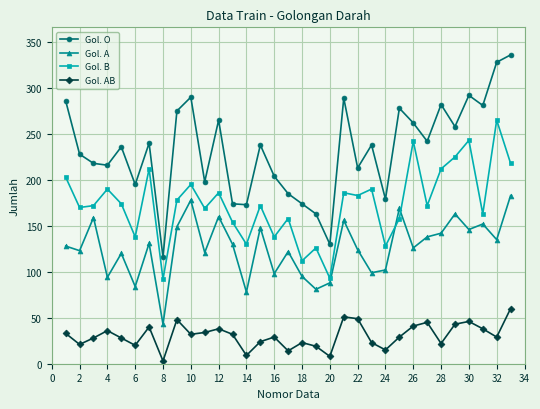

Which series has the largest total across all categories?

Gol. O